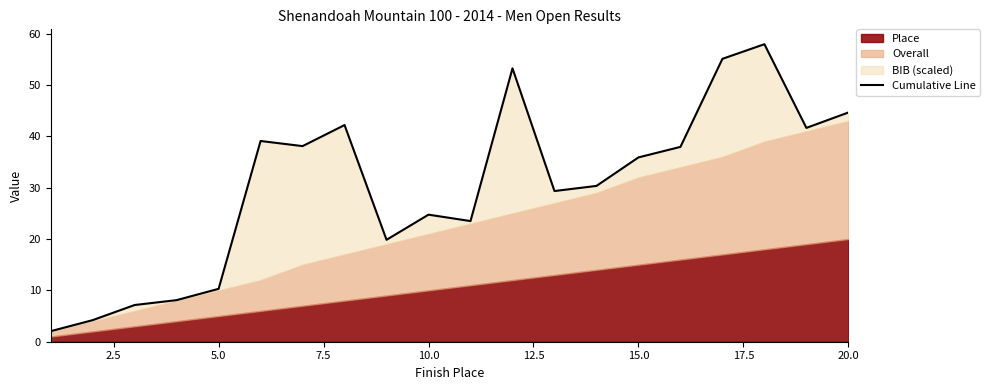

True or false: the data has more than 2 interior local peaks.

True